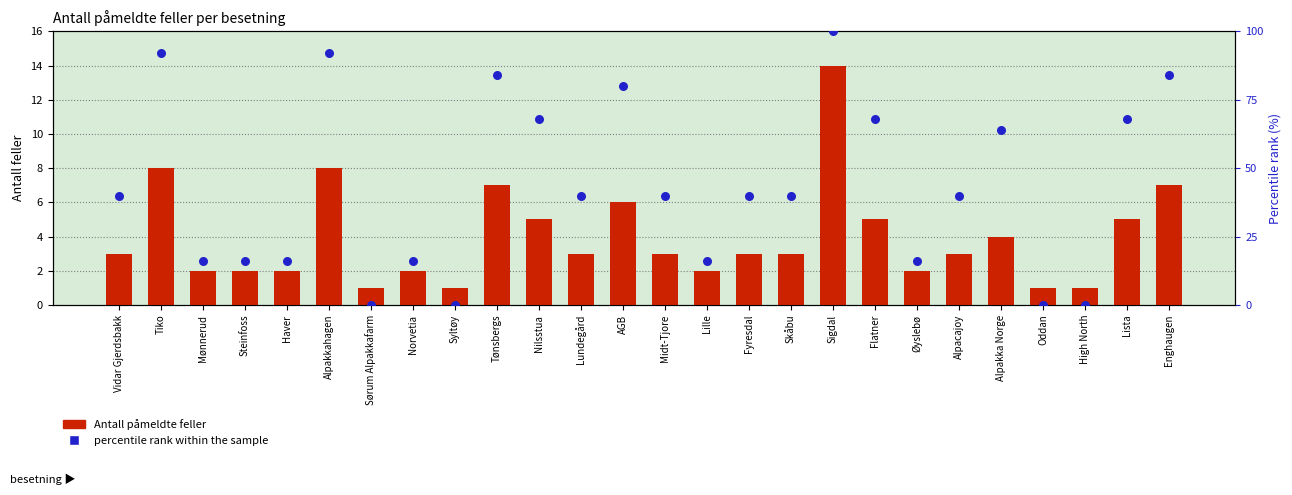

Which series has the largest total across all categories?

percentile rank within the sample